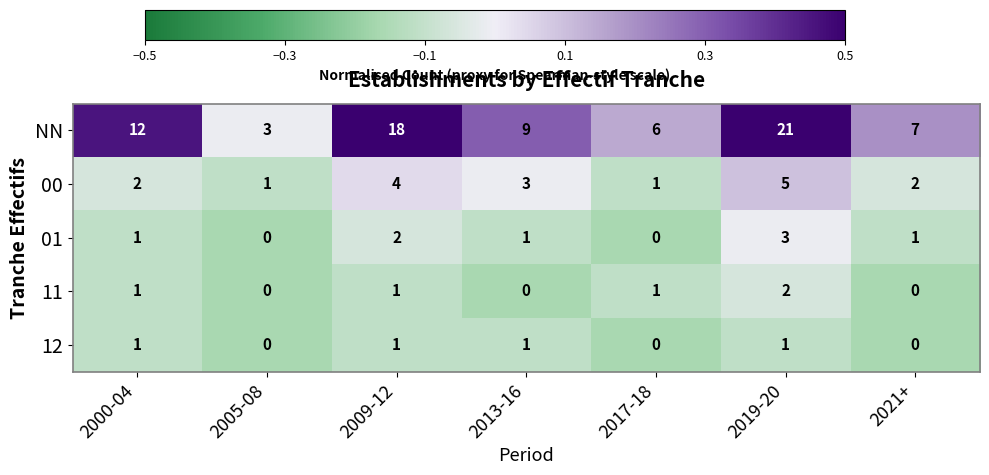

At which category does the chart reach its peak across all series?

2019-20